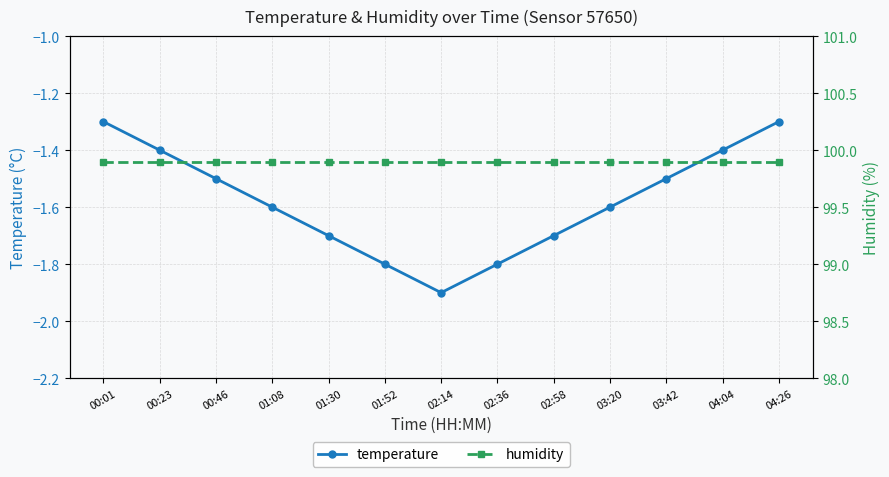

Which series has the largest range (max minus min)?

temperature